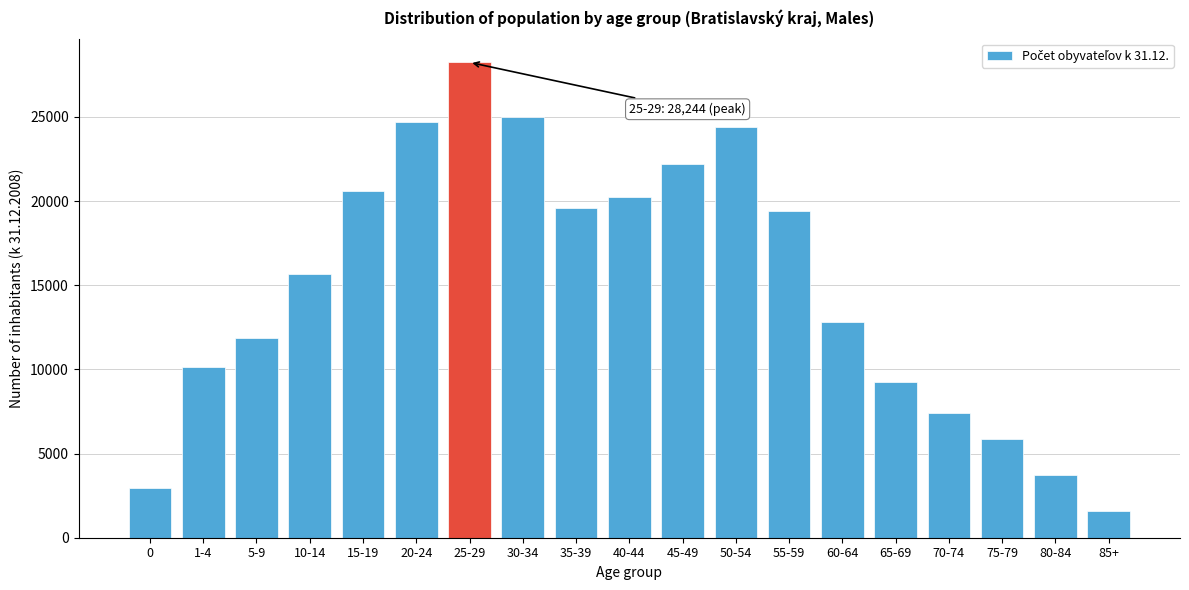

Reading right to left, what are all the values shown in this chart?

85+=1590	80-84=3720	75-79=5861	70-74=7431	65-69=9225	60-64=12819	55-59=19405	50-54=24407	45-49=22202	40-44=20249	35-39=19591	30-34=25004	25-29=28244	20-24=24722	15-19=20592	10-14=15653	5-9=11841	1-4=10165	0=2980